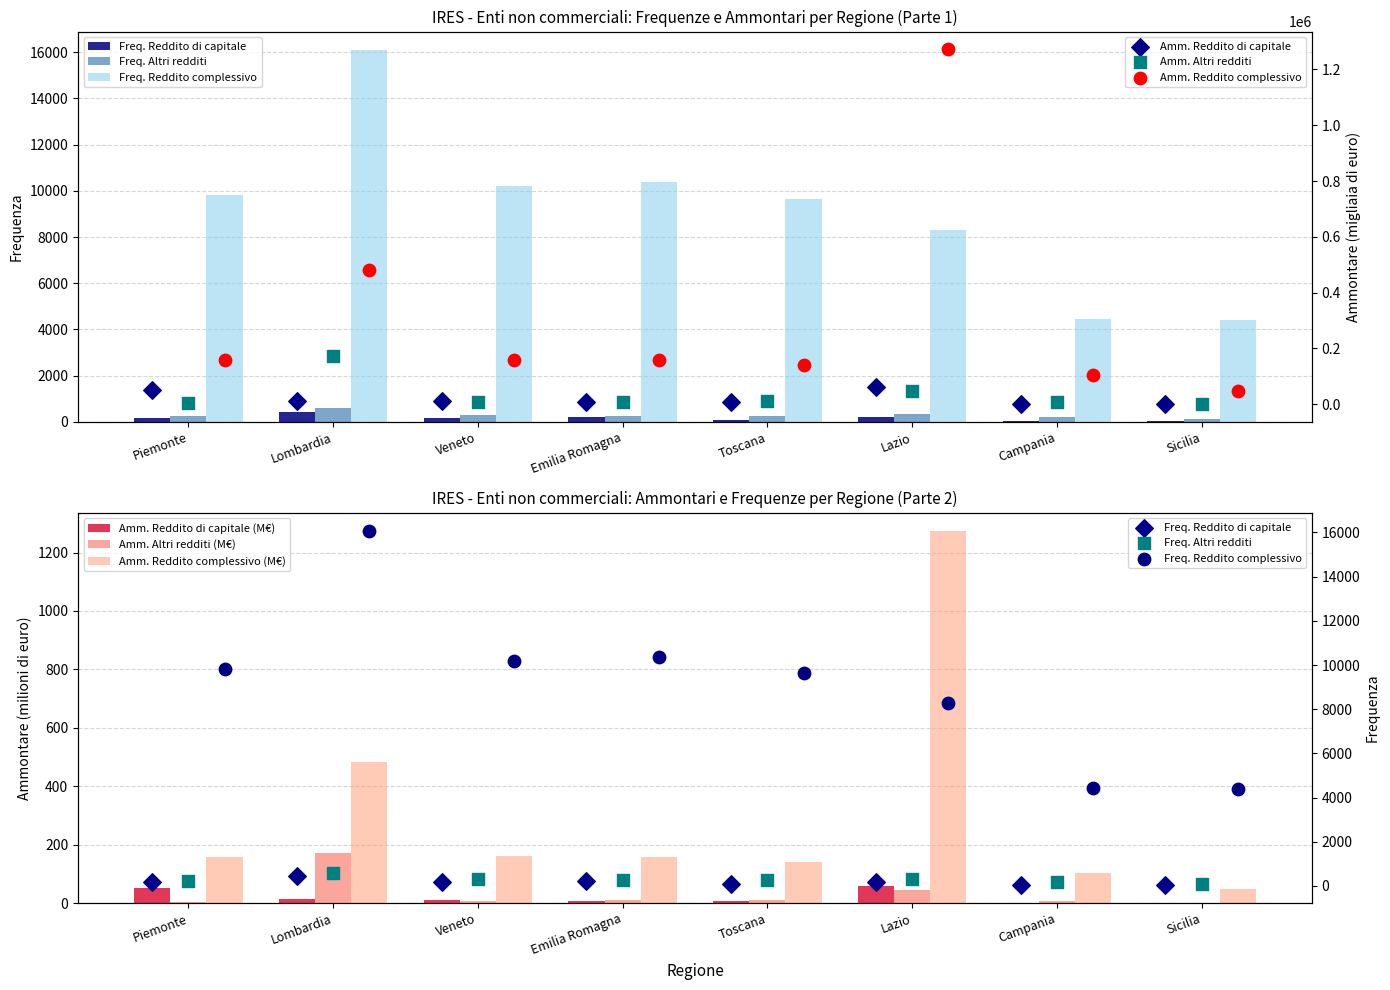

Which series has the largest total across all categories?

Ammontare Altri redditi